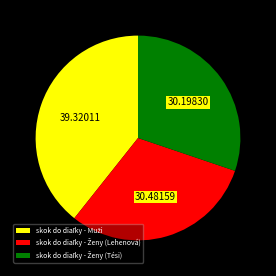

Is there any slice that represents more than half of the pie?

No